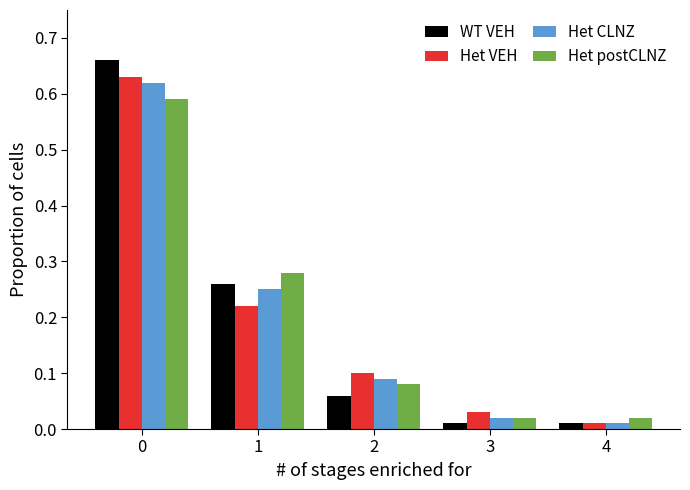

How many groups of bars are there?

5